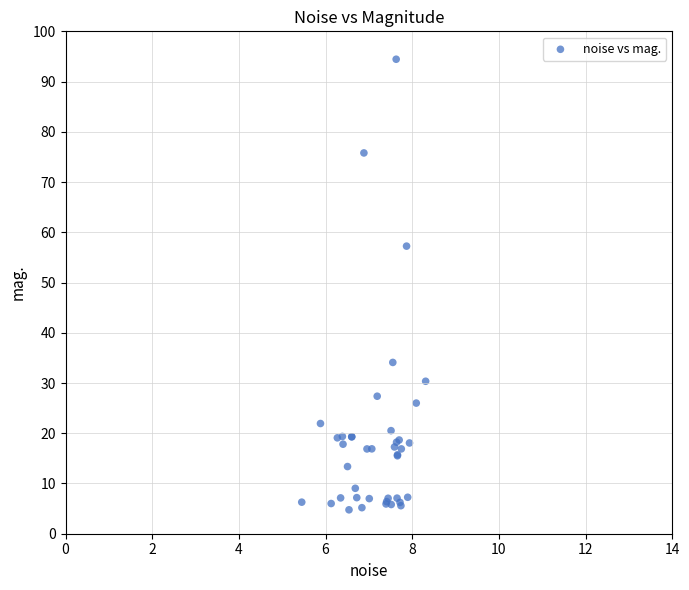

What Y value in the scatter plot is closest to 49?

57.2